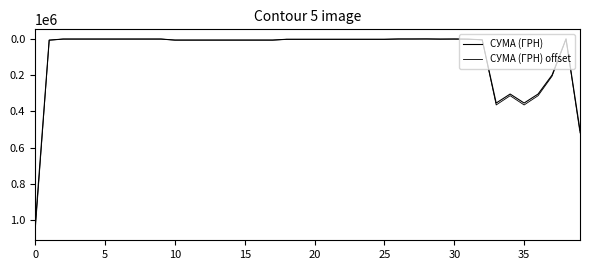

Where is the first local maximum for СУМА (ГРН)?

29